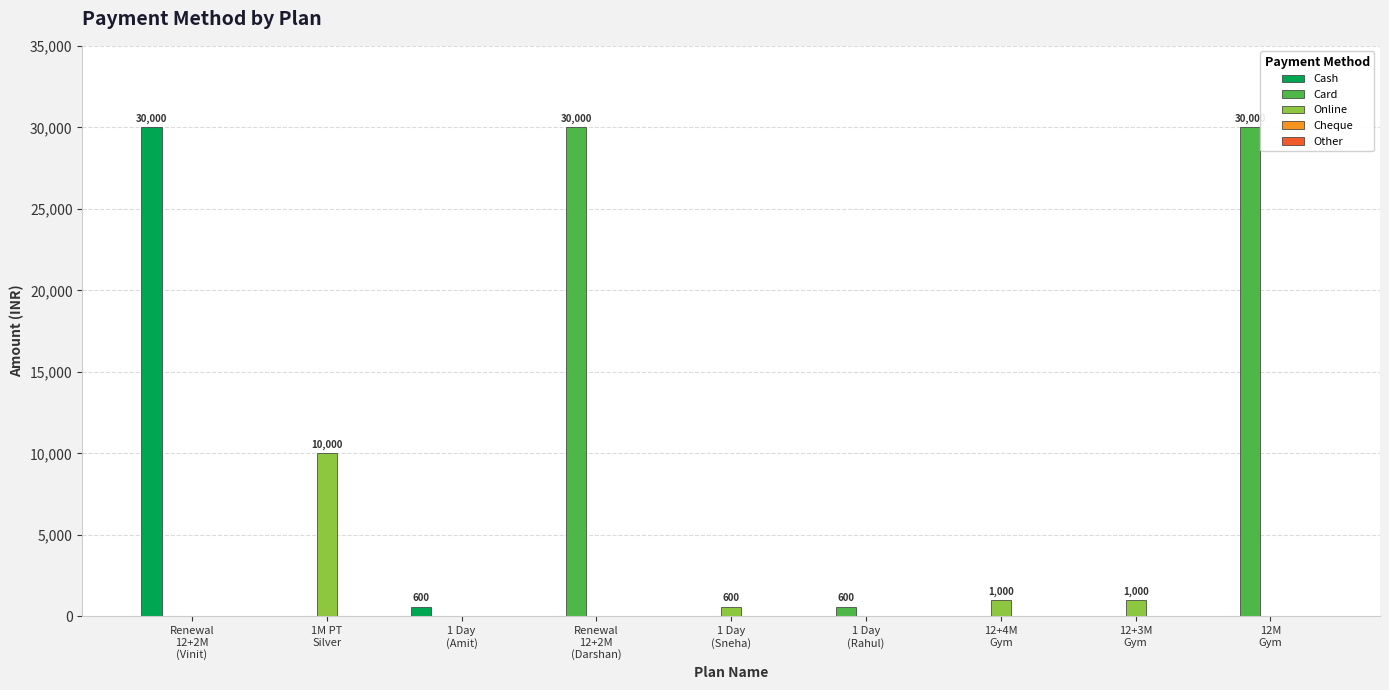

What is the sum of all Cash values?

30600